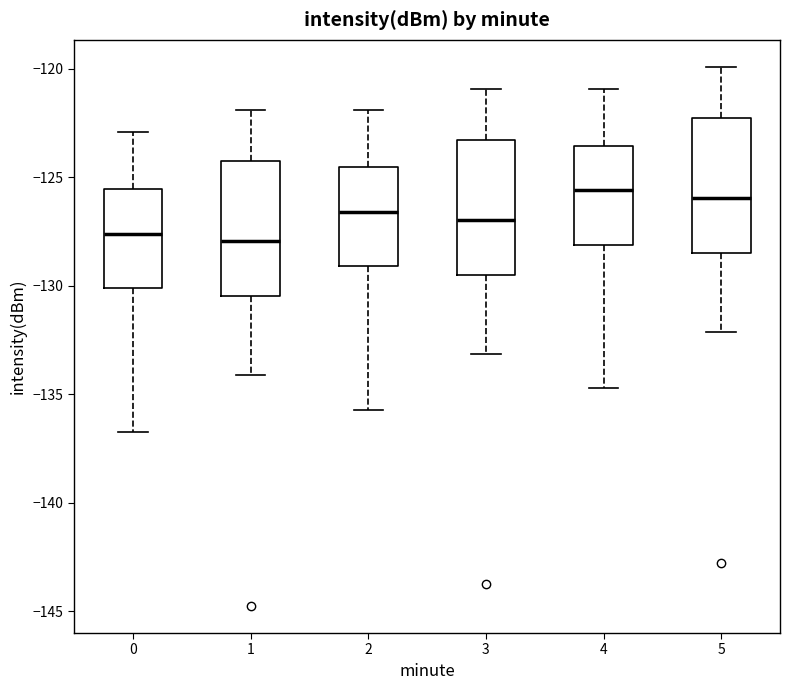

Where is the upper edge of the box at x = 2 on the y-axis? The values are not printed on the chart, so give them approximately, as read against the axis.

-124.5